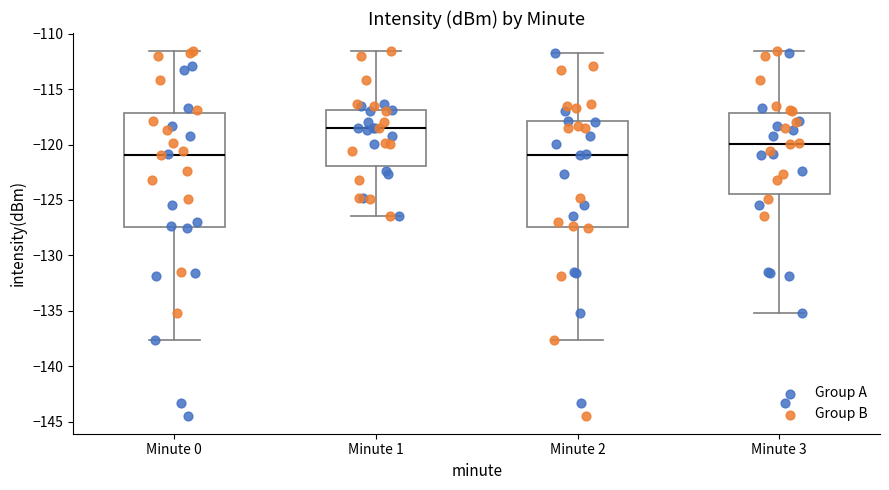

Where does the median line of the box for Minute 1 sit on the y-axis? The values are not printed on the chart, so give them approximately, as read against the axis.

-118.5